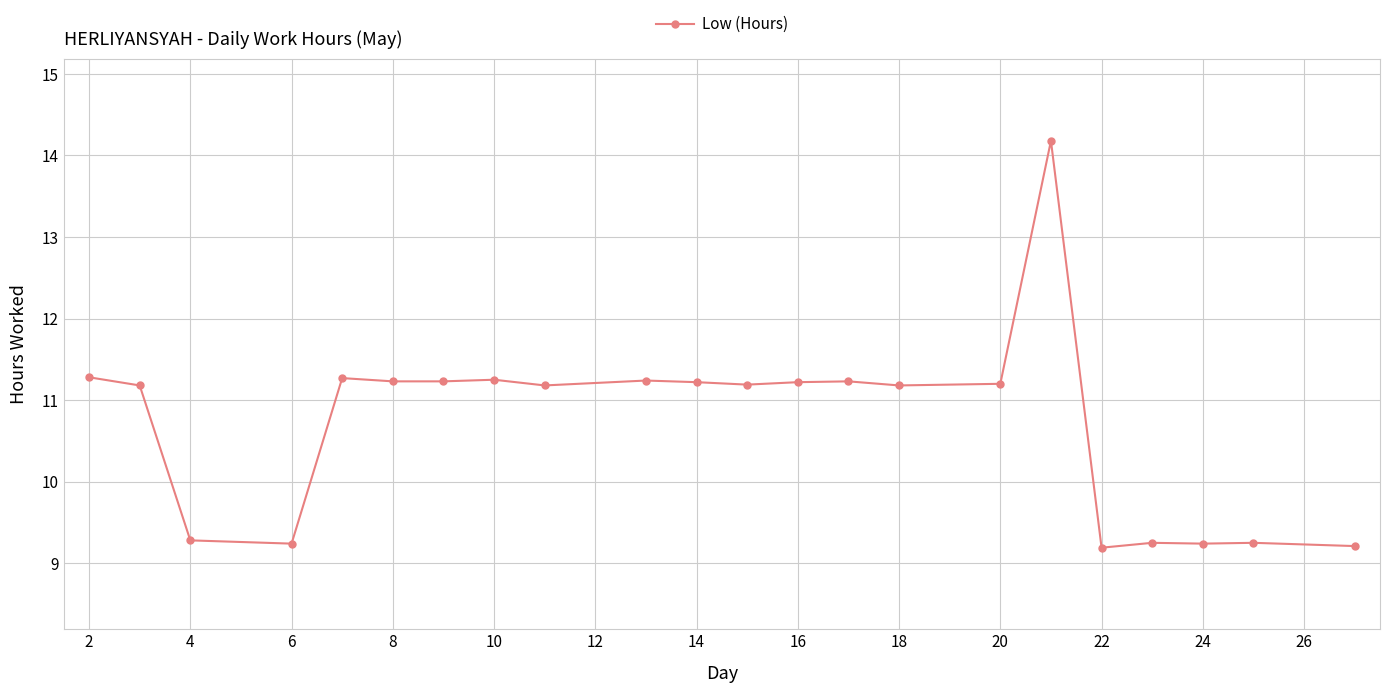

How many lines are shown in the chart?

1